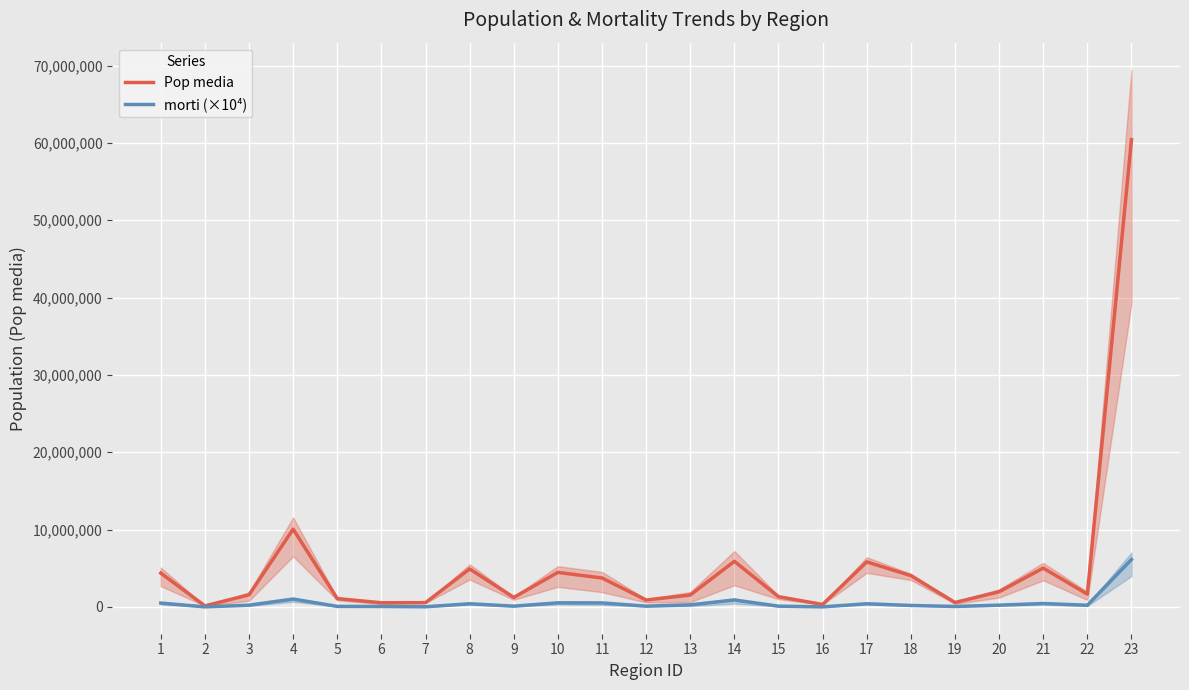

Which category has the highest value in the morti (×10⁴) series?

23